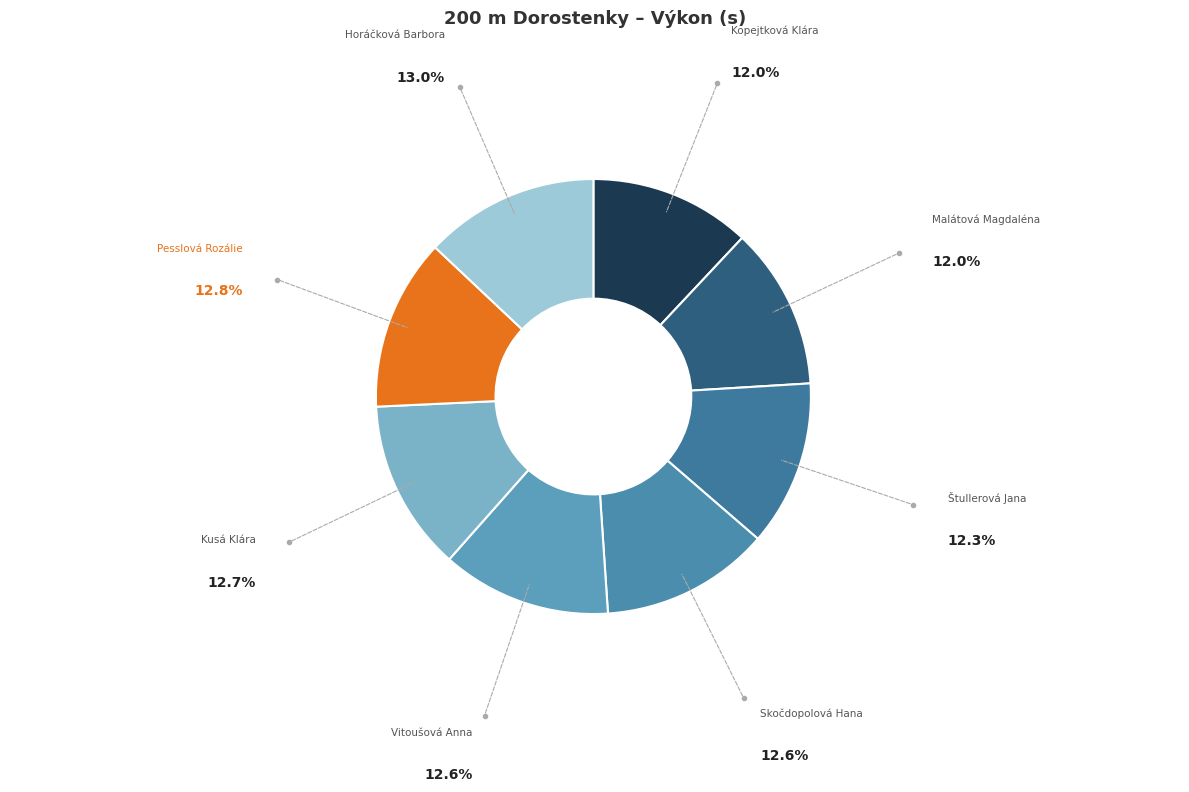

How many segments does this pie chart have?

8